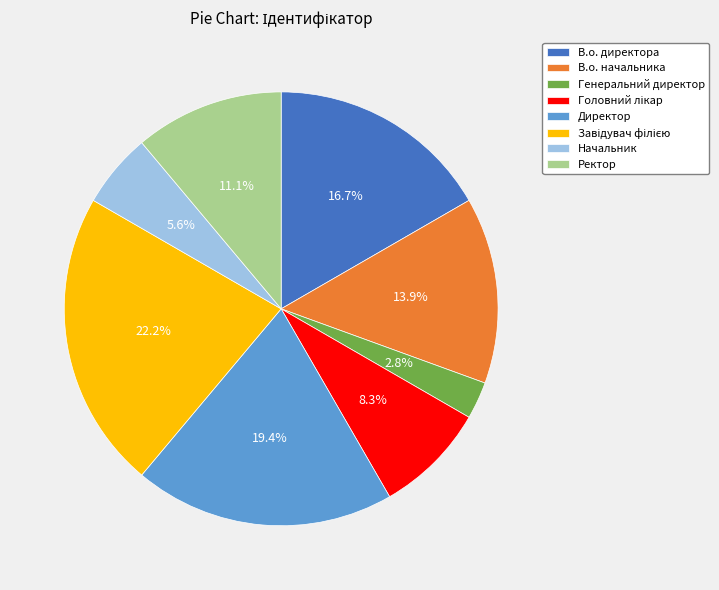

Which has a higher value, В.о. директора or В.о. начальника?

В.о. директора